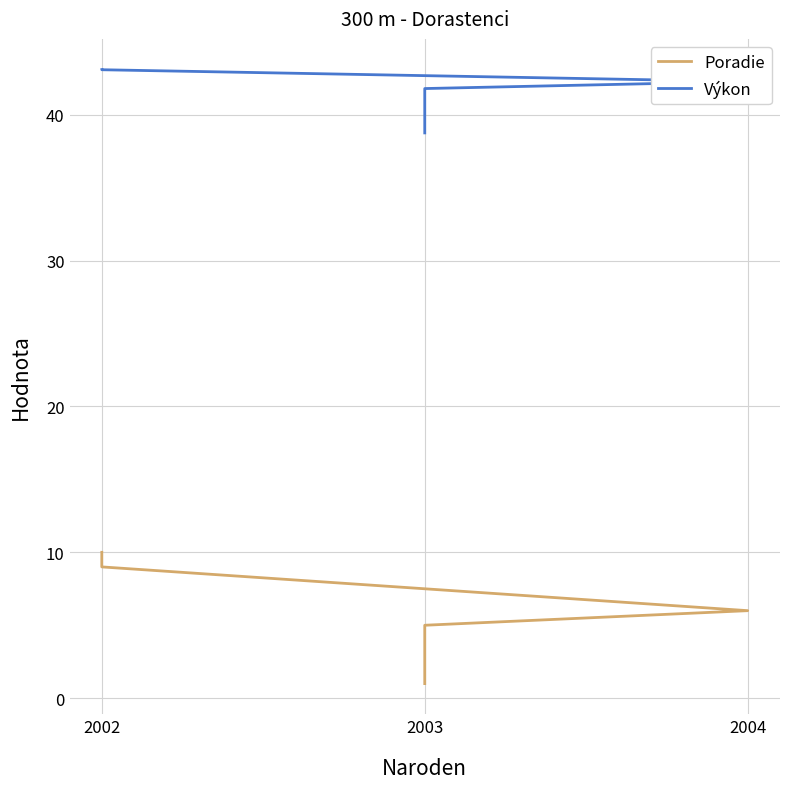

True or false: Poradie has a value of 5.0 at 2003.

True